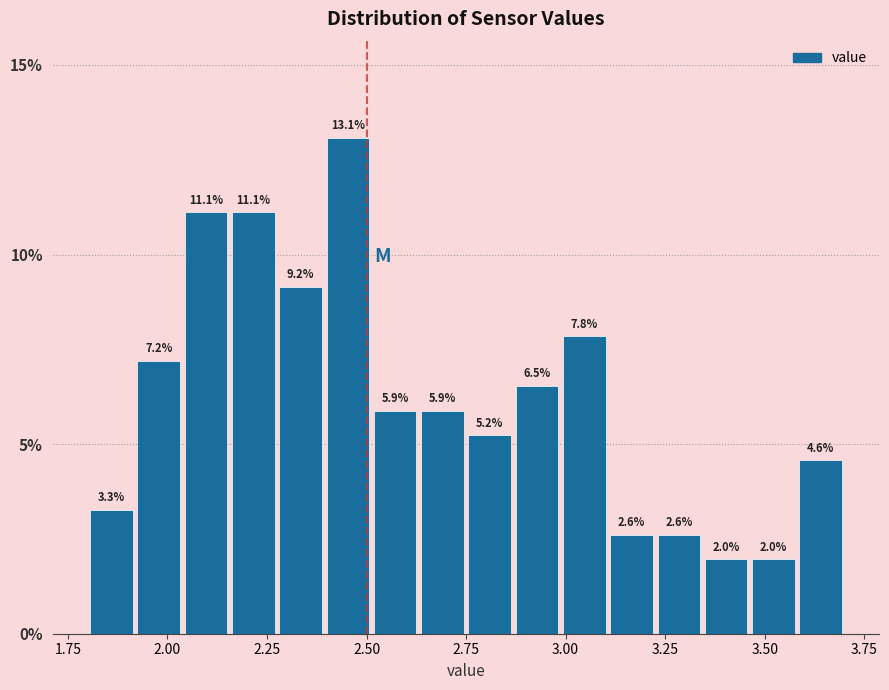

Around what value on the x-axis is the tallest bar? Give the approximate position of its centre, as read against the axis.

2.45